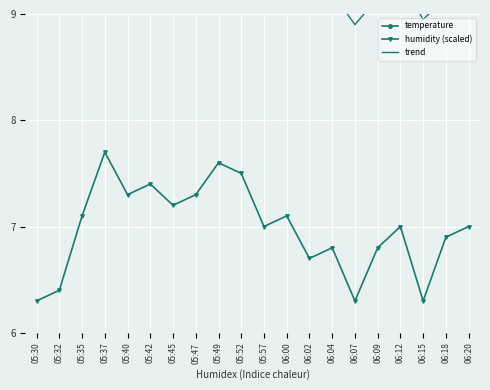

The temperature series shows 20.5 at 05:37. True or false?

False